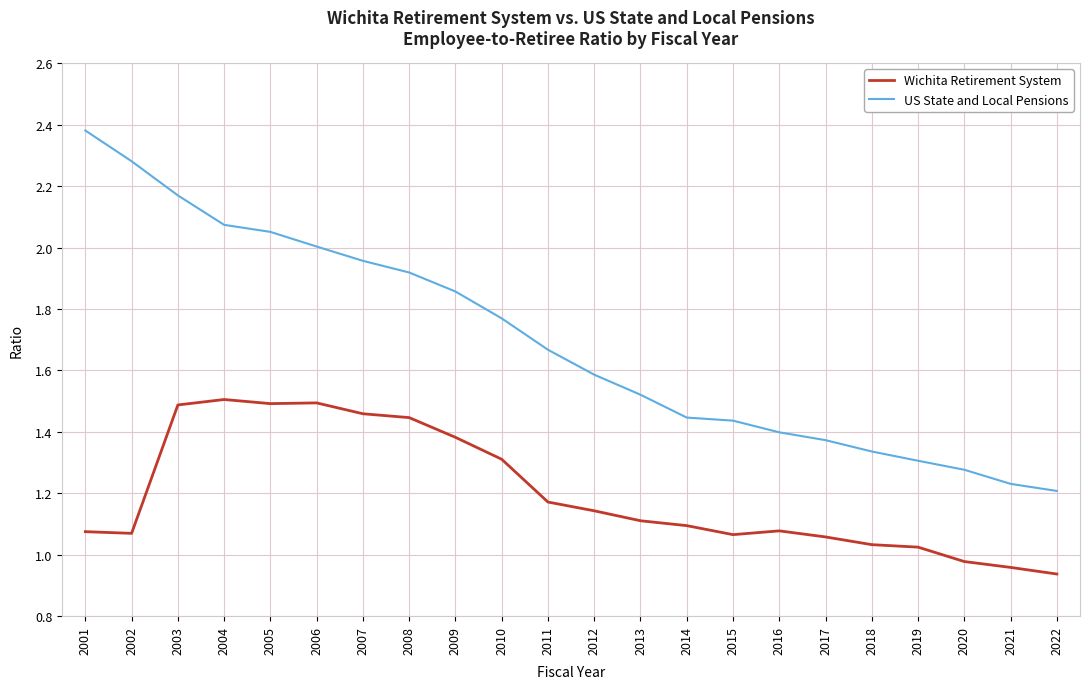

Which label corresponds to the largest value in the chart?

2001